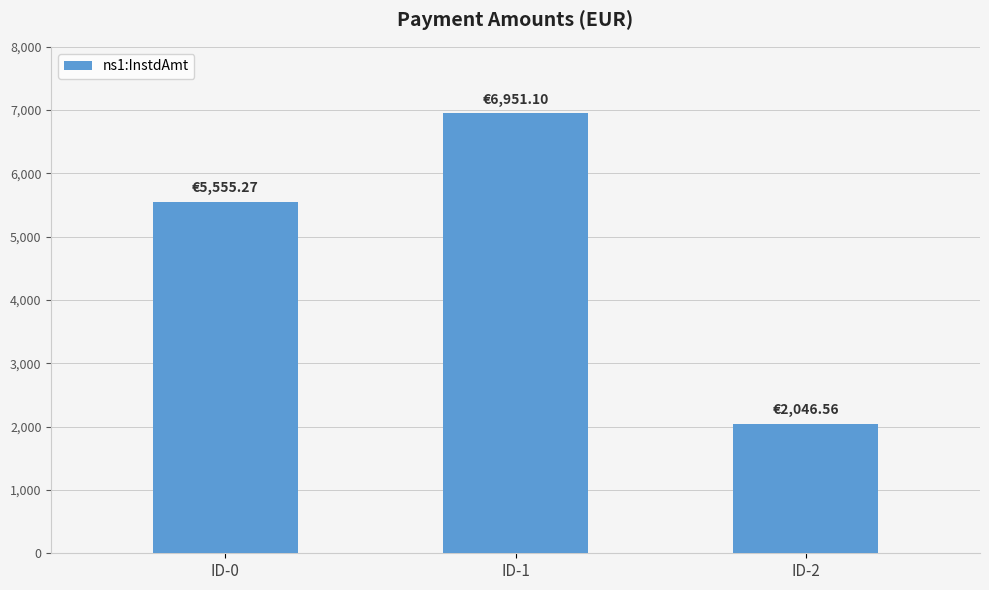

Reading left to right, what are all the values shown in this chart?

5555.3	6951.1	2046.6